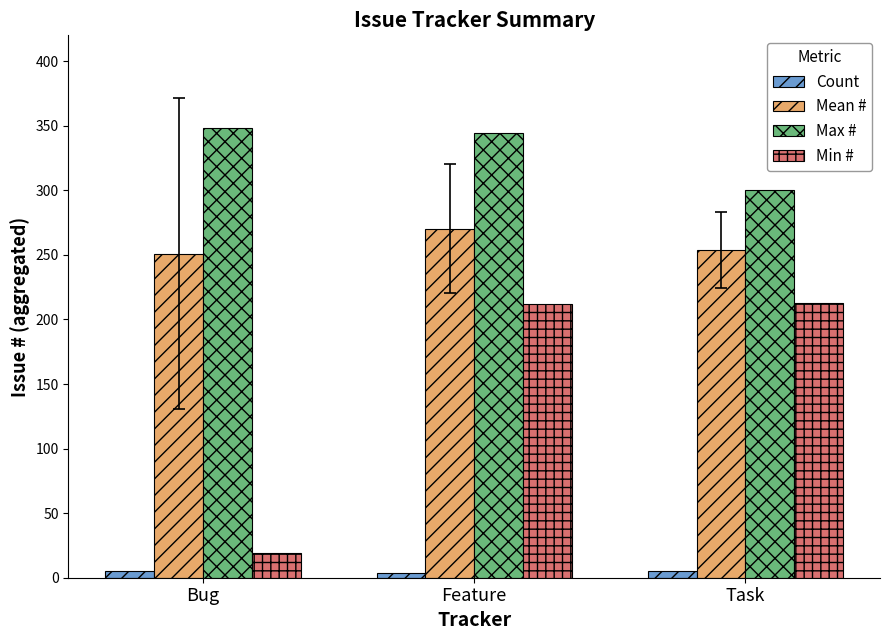

What is the lowest value of the Min # series?

19.0